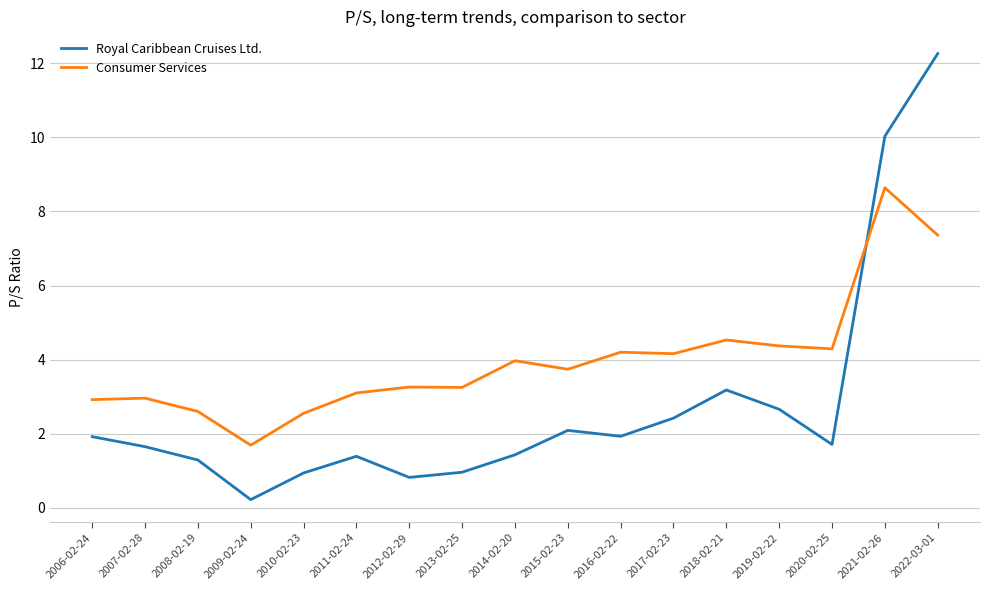

What position from the right is 2010-02-23?

13